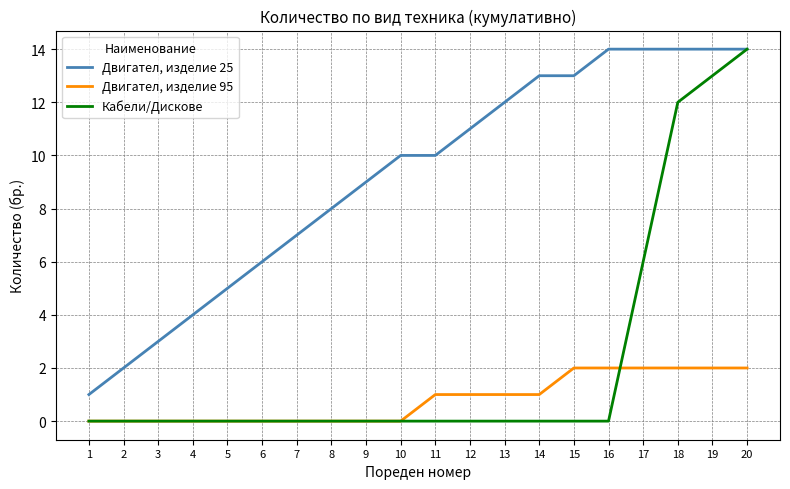

What is the sum of the Двигател, изделие 95 values at 13 and 3?

1